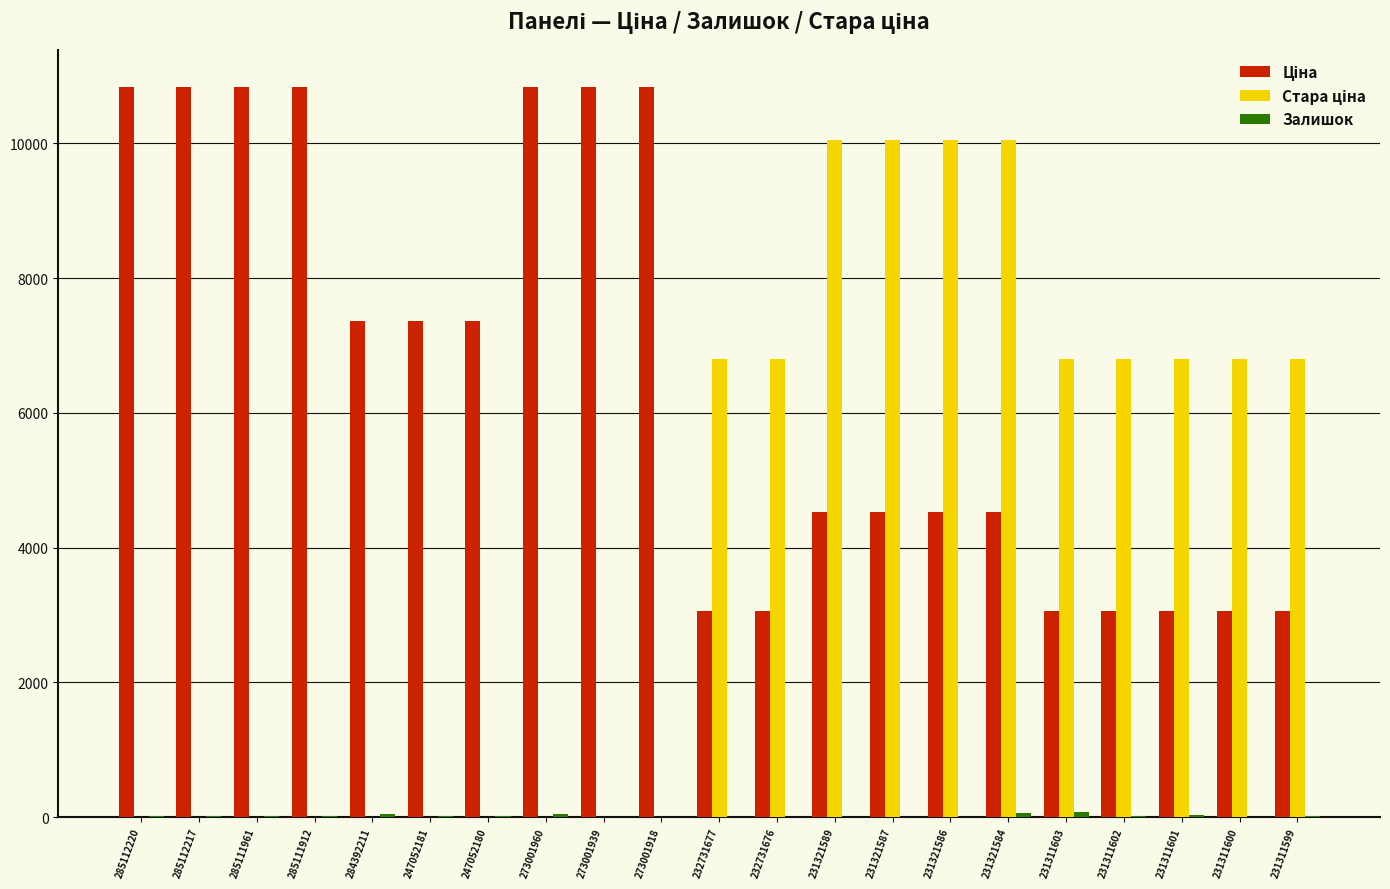

What is the maximum value shown in the chart?

10840.1